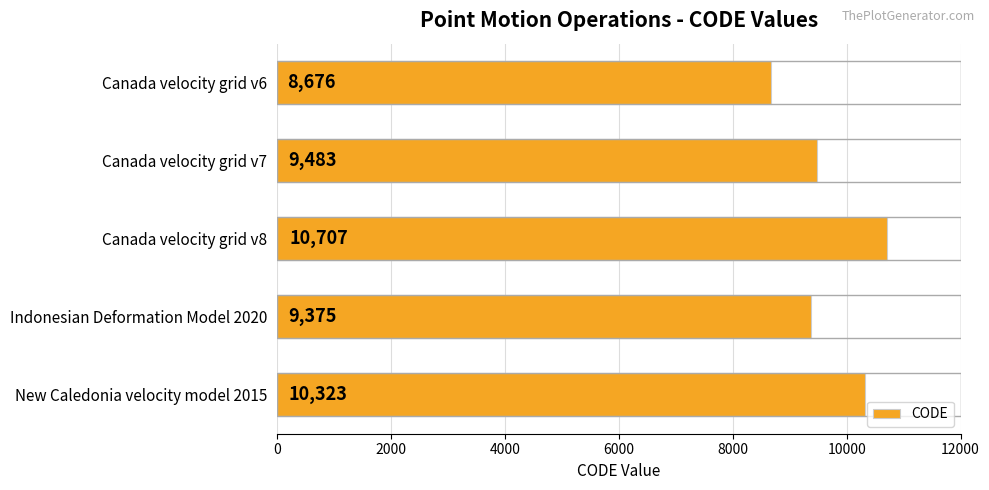

How many categories are shown in the chart?

5